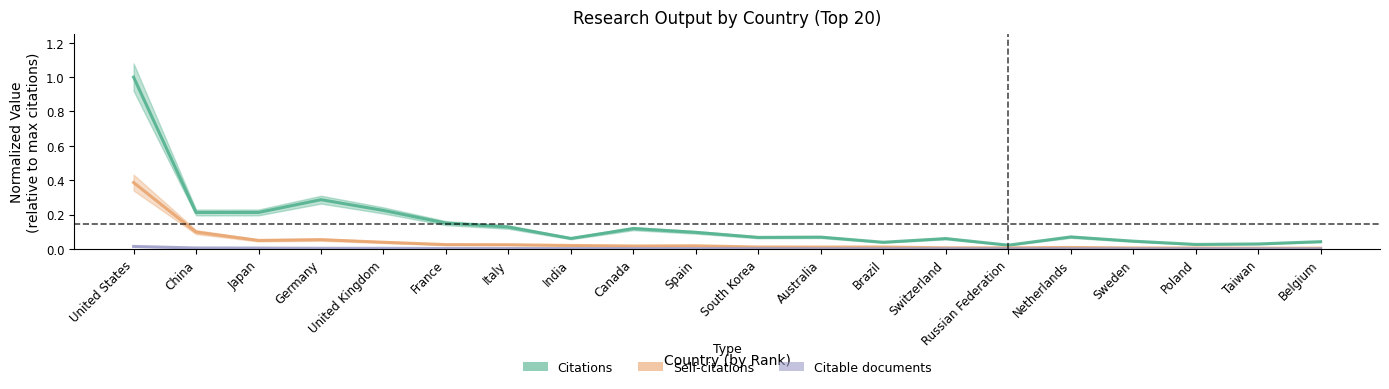

What is the sum of all Citable documents values?

0.1